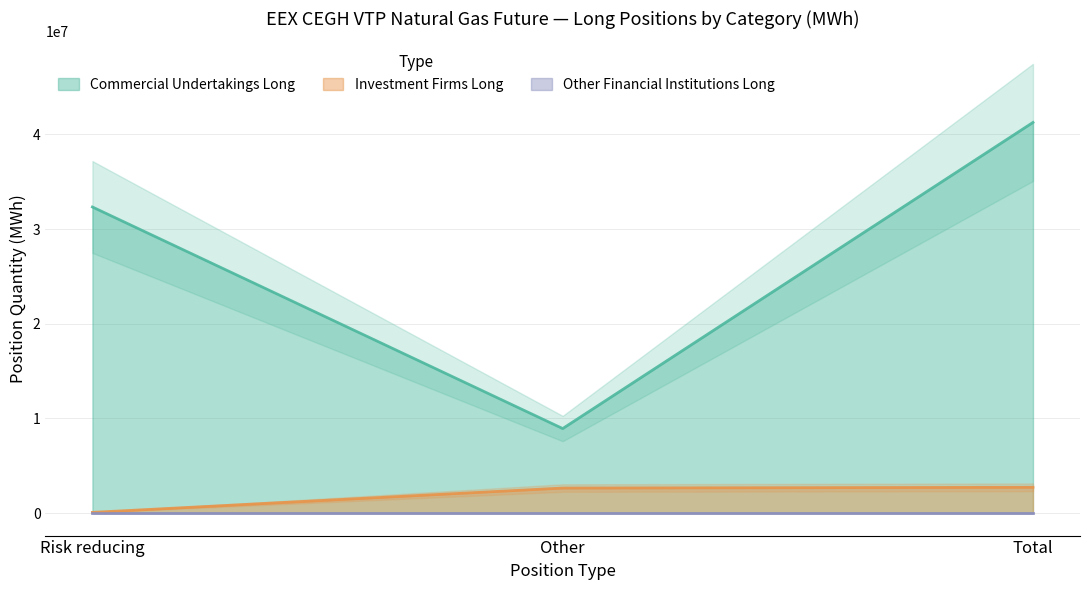

How many lines are shown in the chart?

2